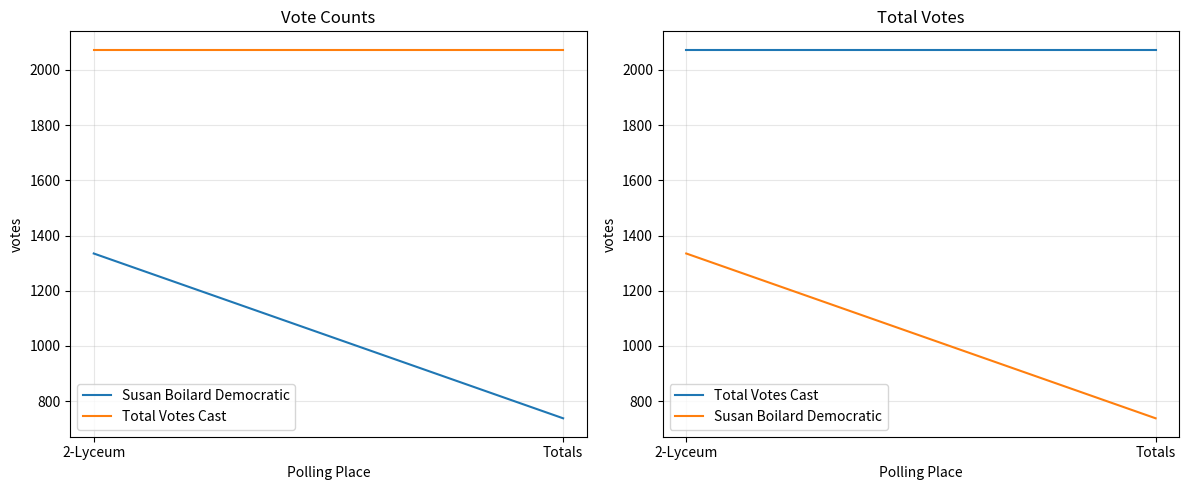

What is the label of the 2nd point from the left?

Totals